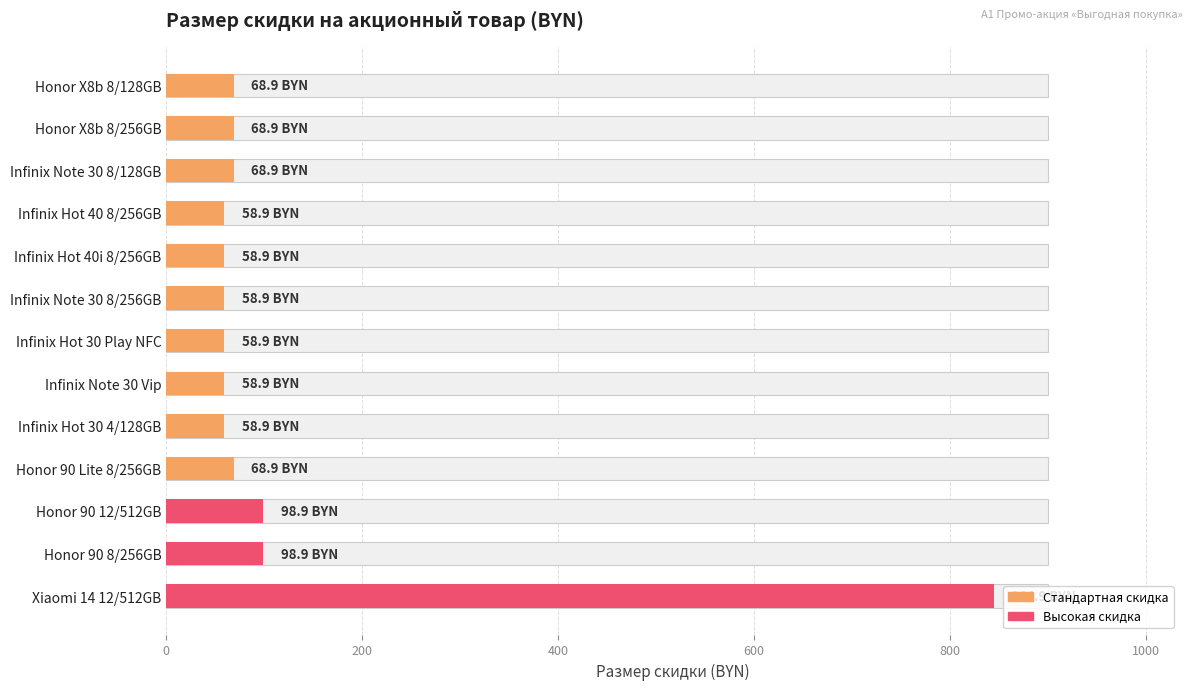

How many values are below 68?

6